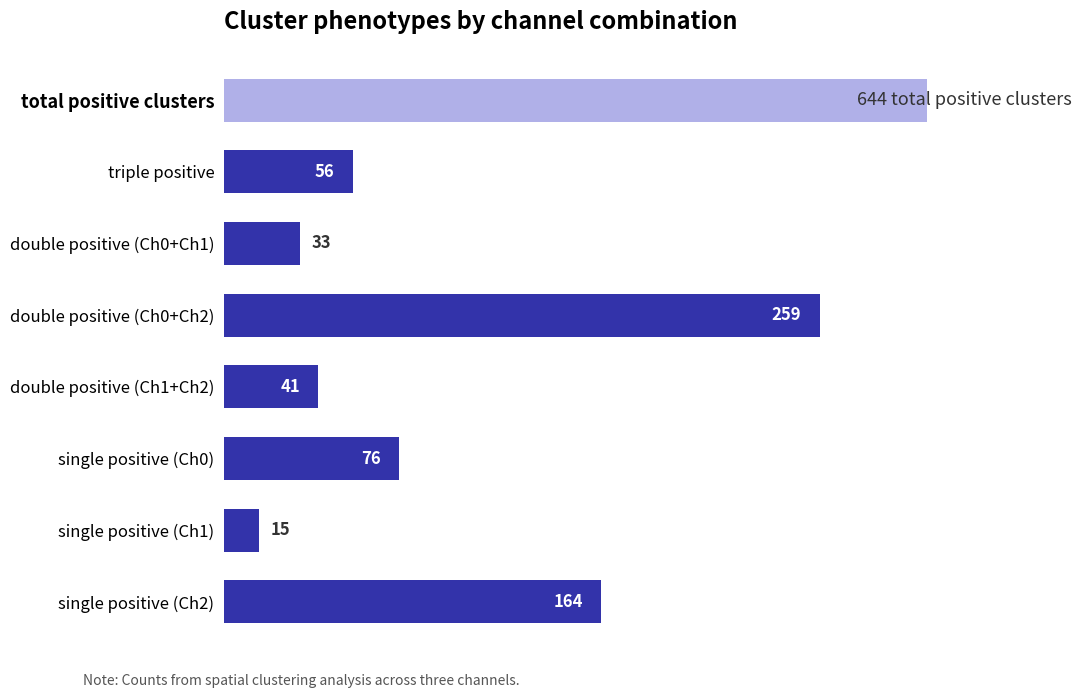

What is the greatest value displayed?

259